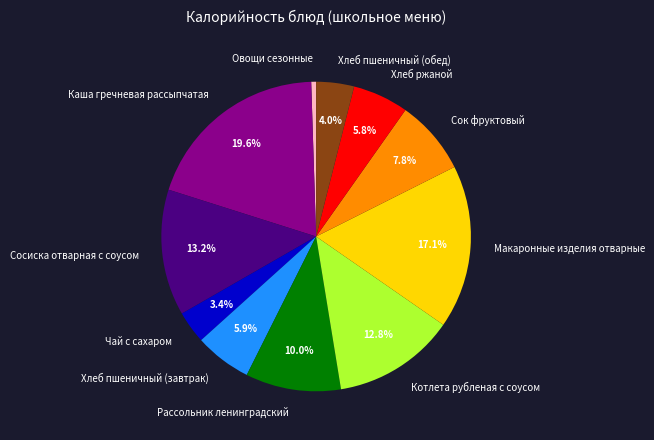

What is the ratio of the value at Сок фруктовый to the value at Хлеб пшеничный (завтрак)?

1.3